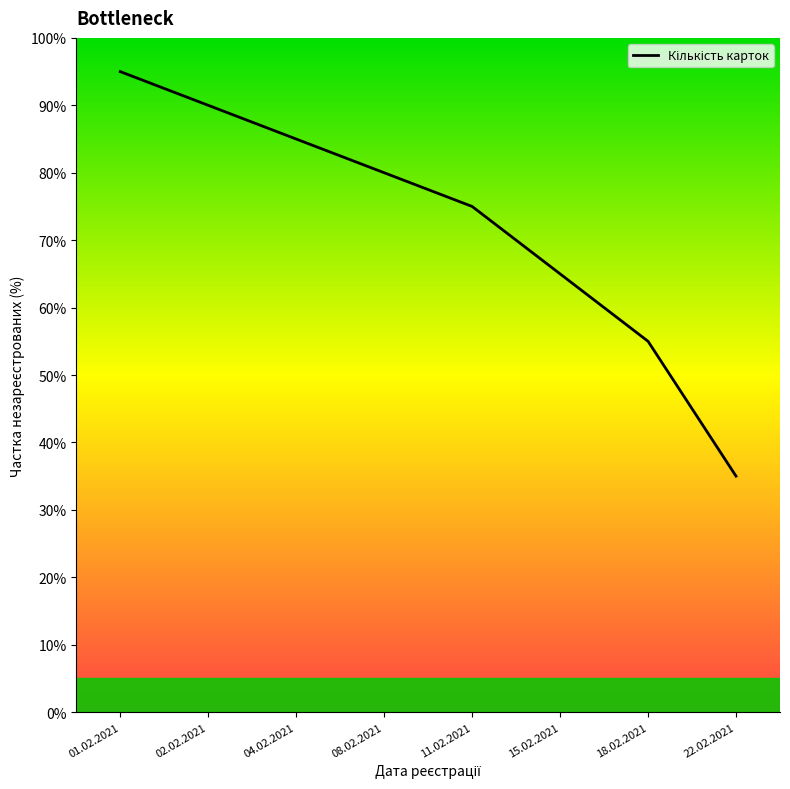

Between 02.02.2021 and 01.02.2021, which is larger?

01.02.2021